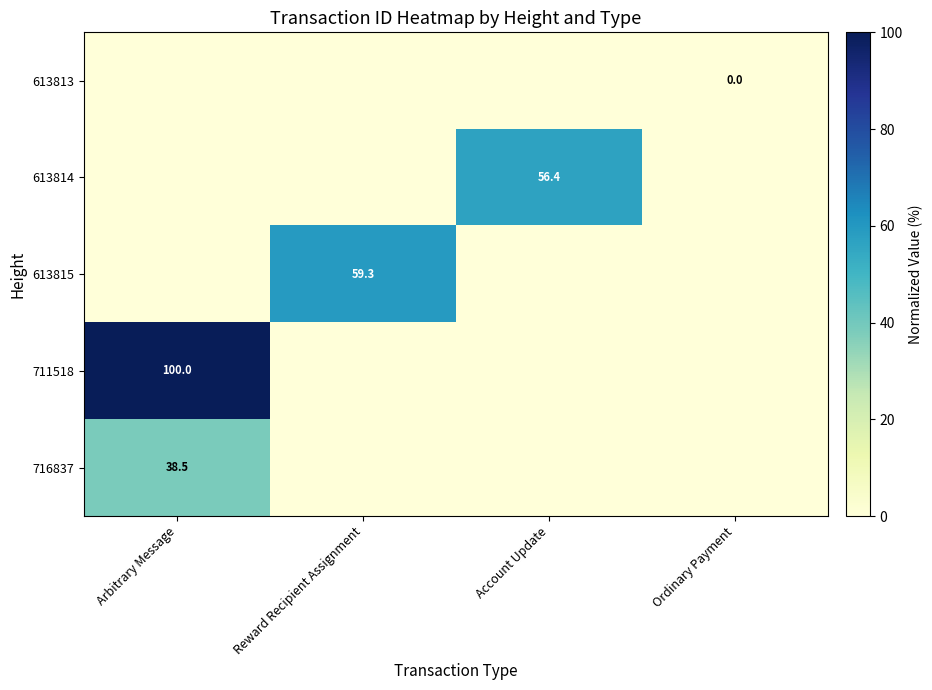

Rank the categories by 613813 value from highest to lowest.

Arbitrary Message, Reward Recipient Assignment, Account Update, Ordinary Payment